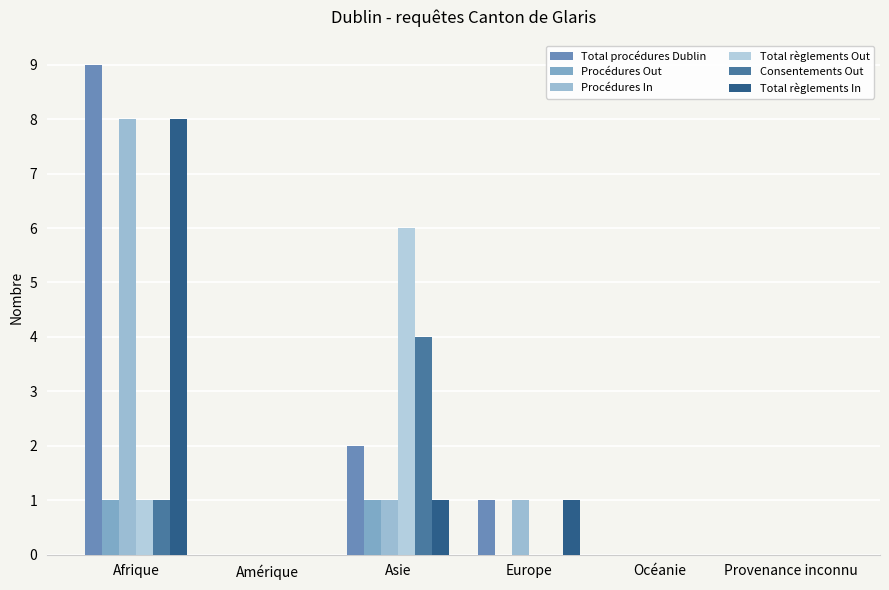

How many groups of bars are there?

6